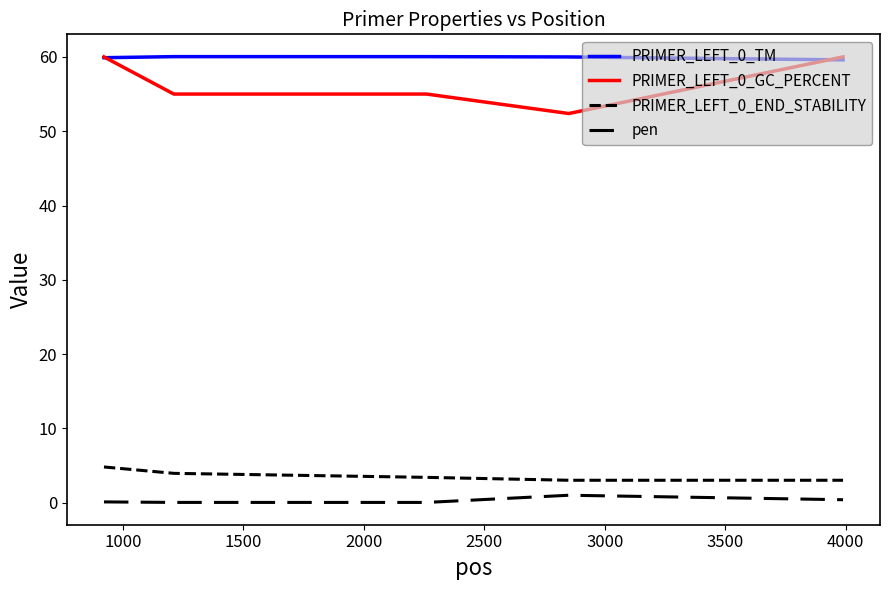

What is the sum of all PRIMER_LEFT_0_TM values?

299.6